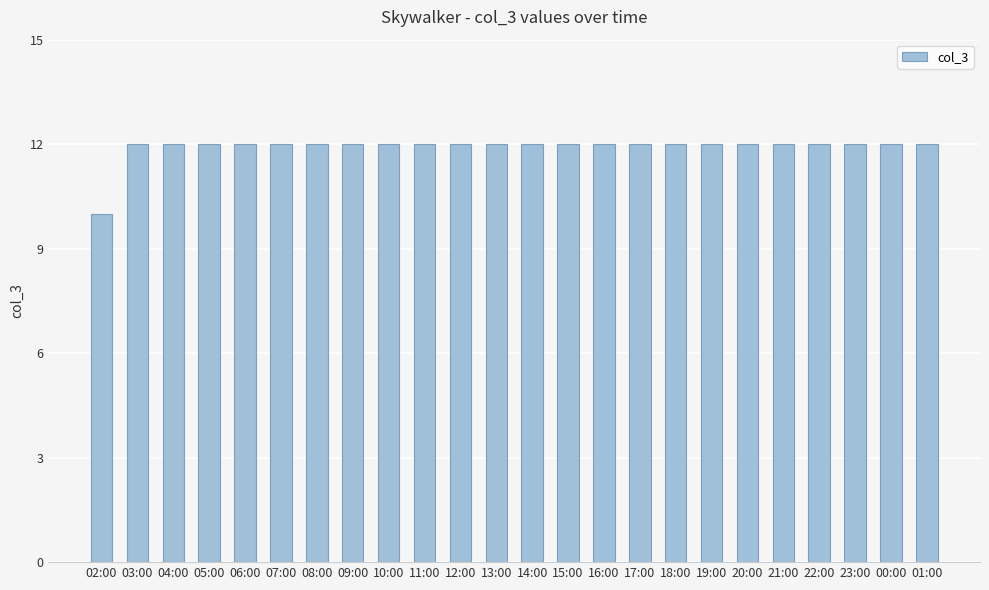

The value at 03:00 is 12. True or false?

True